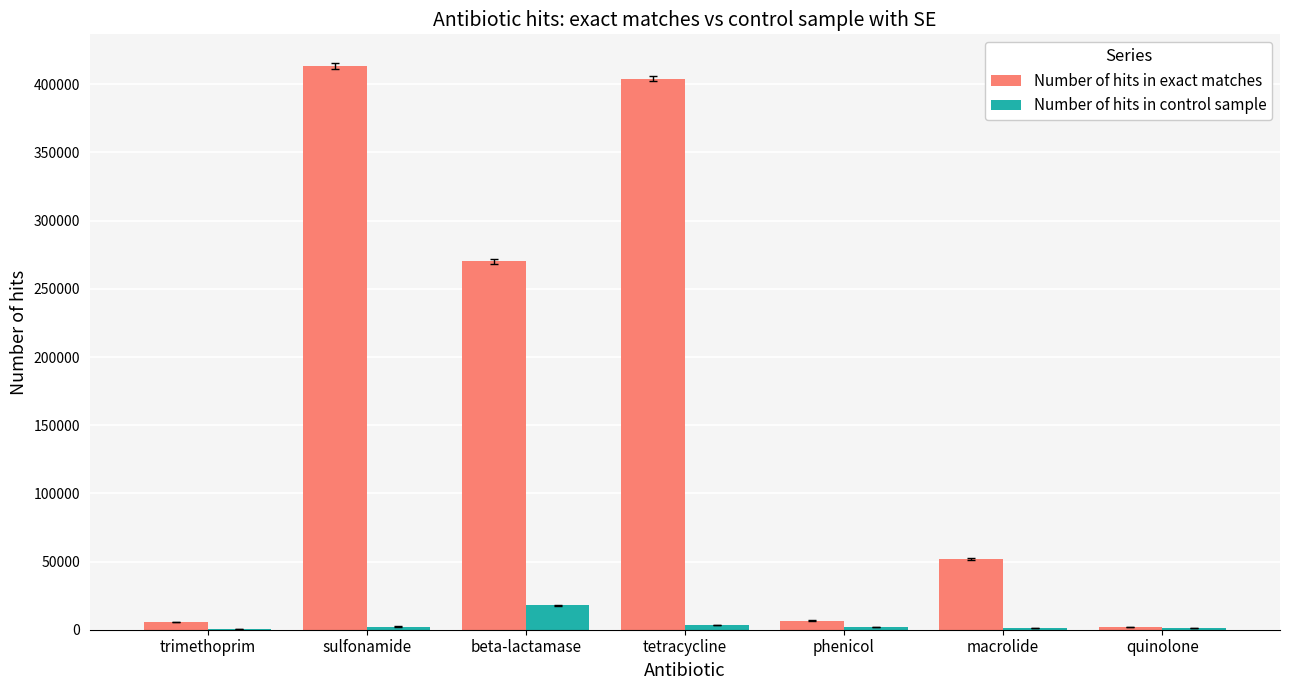

Is it true that Number of hits in exact matches equals 18679 at macrolide?

False